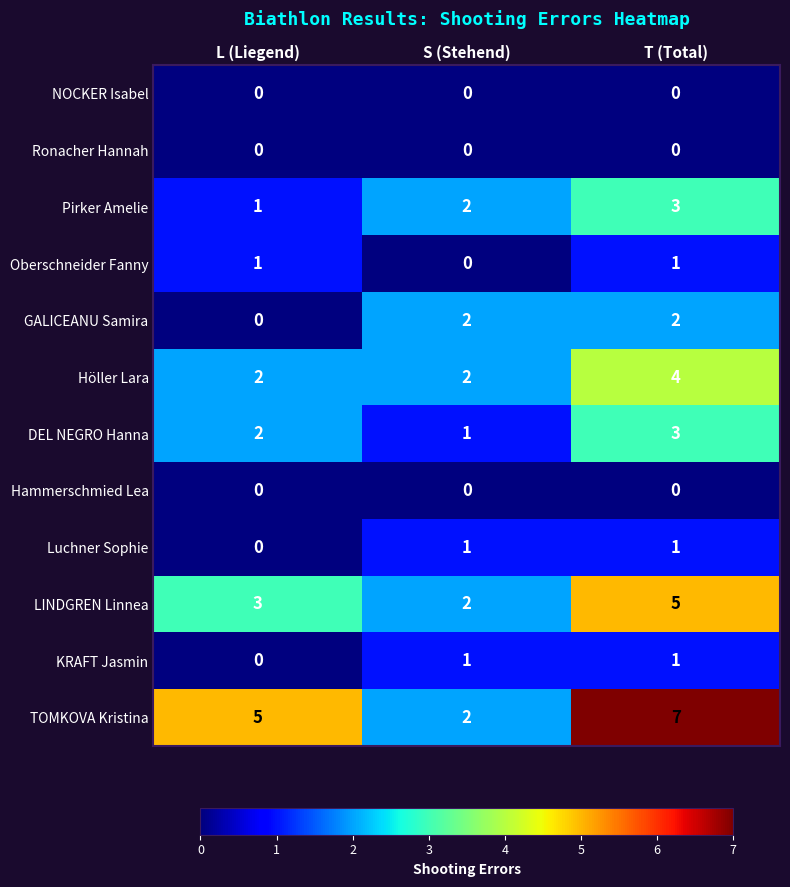

What is the maximum value shown in the chart?

7